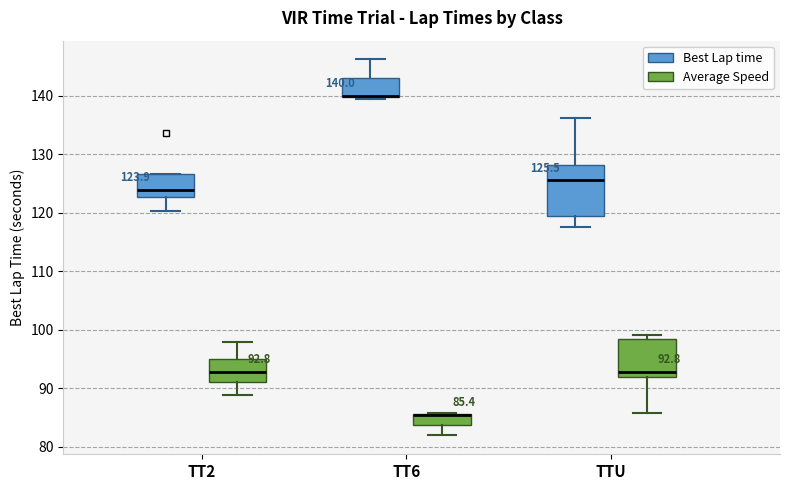

Comparing the boxes themselves (not the whiskers), which one is the tallest?

TTU (Best Lap time)